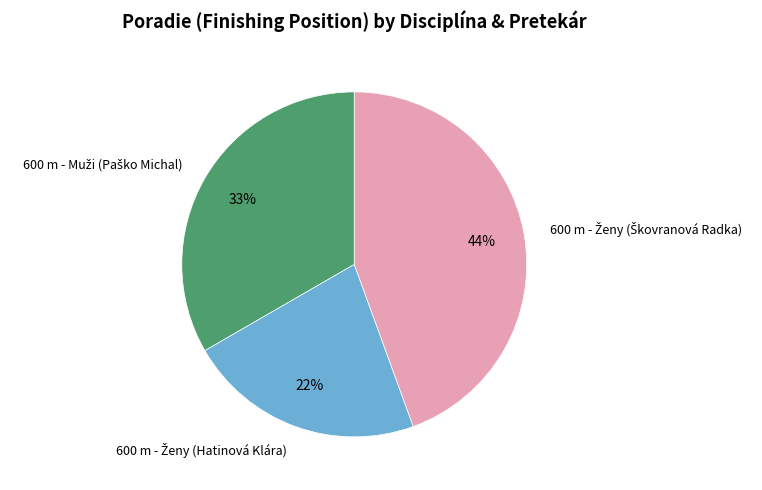

Does any single category account for the majority?

No